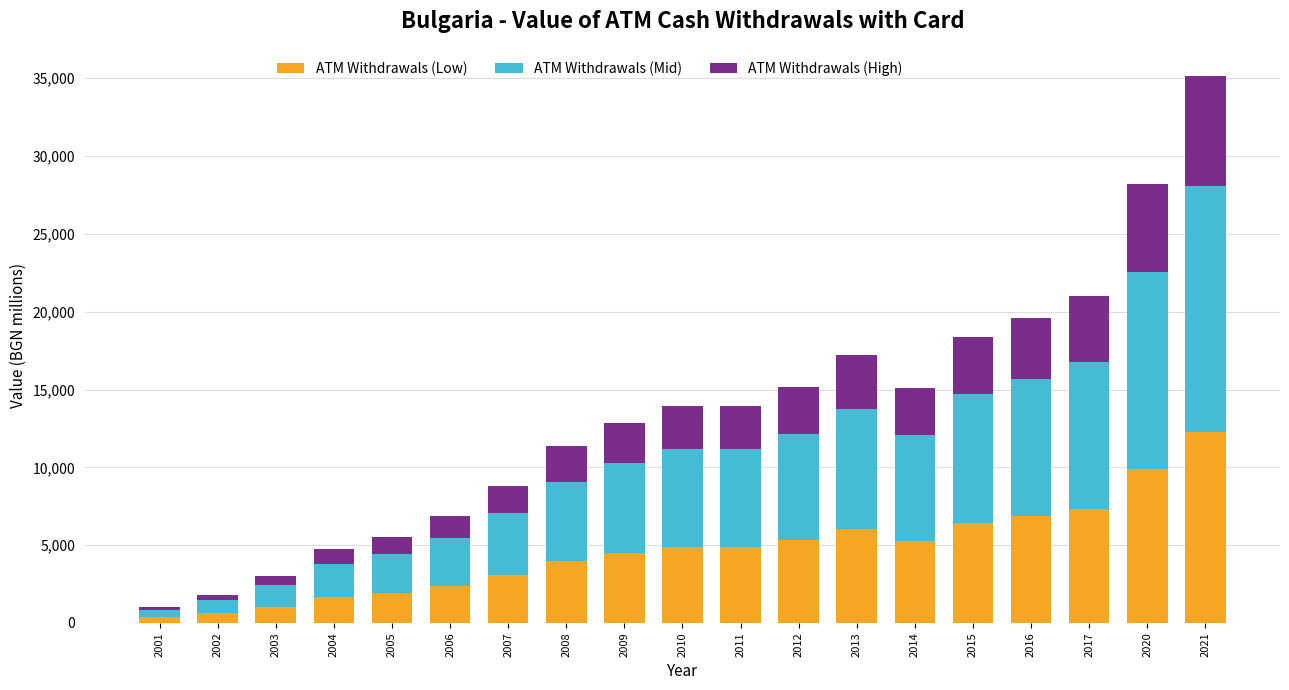

The ATM Withdrawals (Low) series shows 8032.4 at 2009. True or false?

False